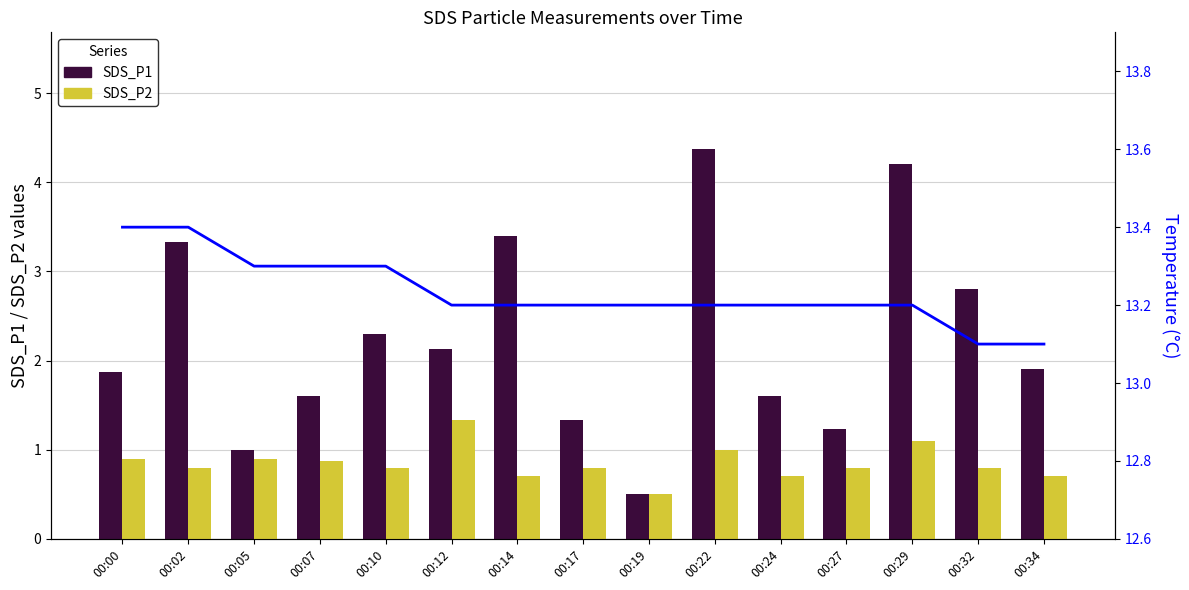

What is the difference between the second highest and minimum values in the SDS_P2 series?

0.6